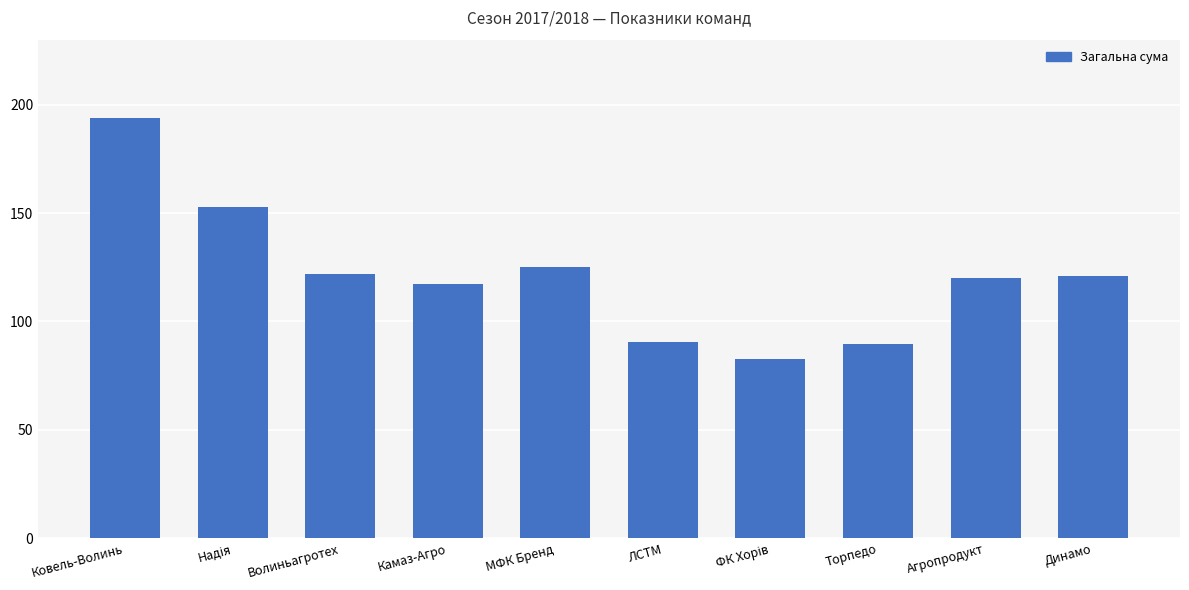

Is it true that the value at Агропродукт is 120.0?

True